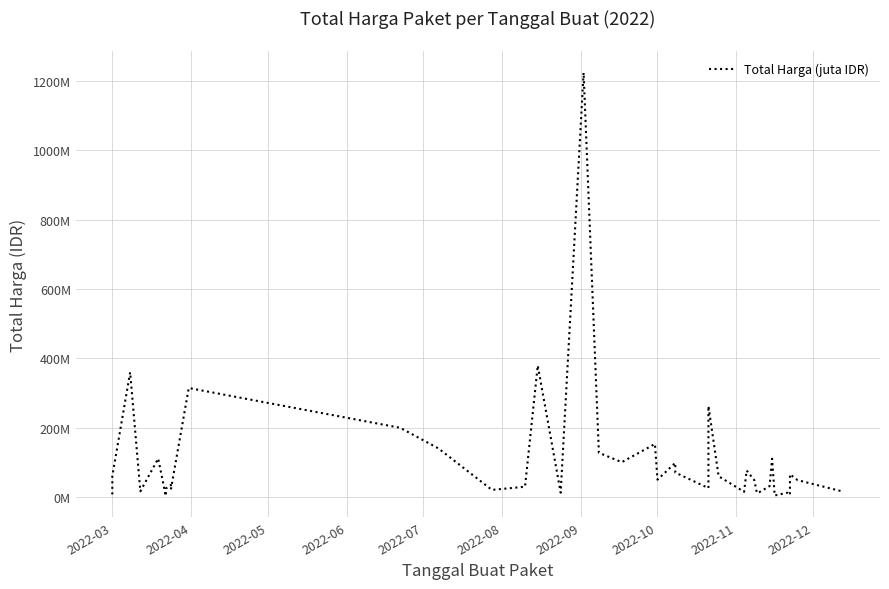

How many interior local peaks (higher than both neighbors) does the data have?

13